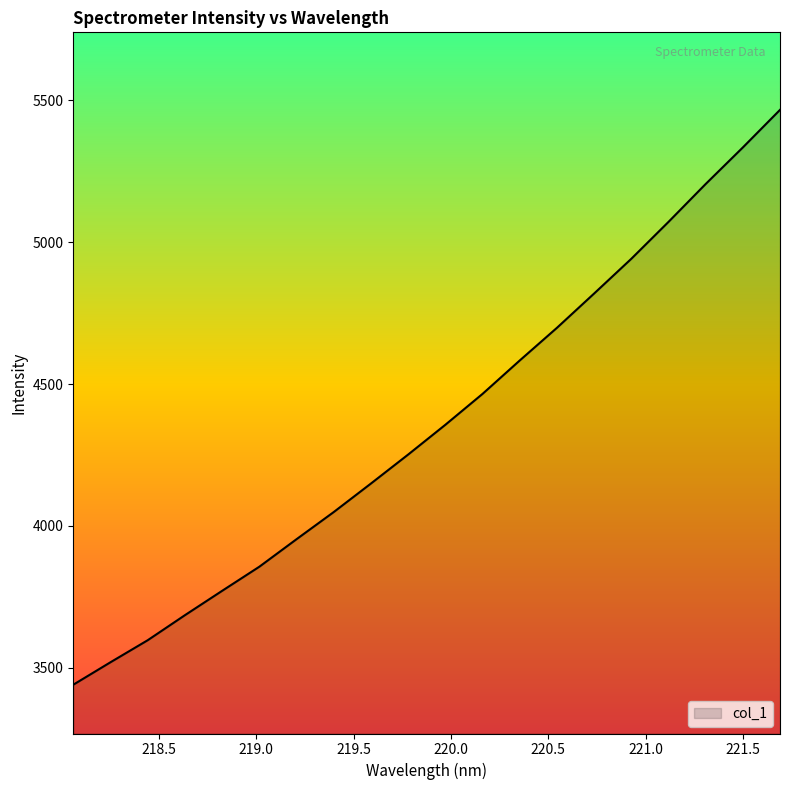

What is the smallest value displayed?

3439.9